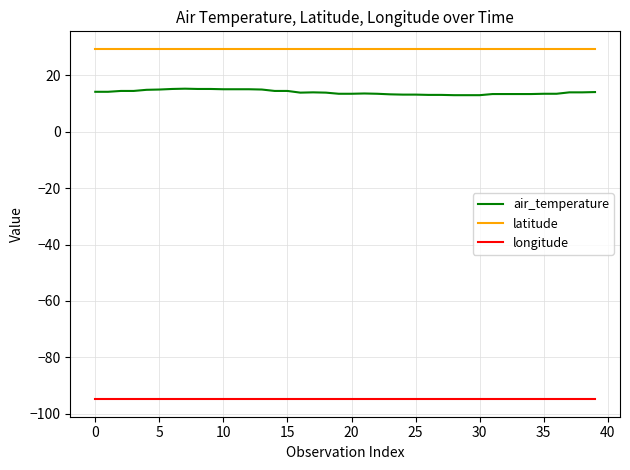

List the series in order of their peak value, highest first.

latitude, air_temperature, longitude